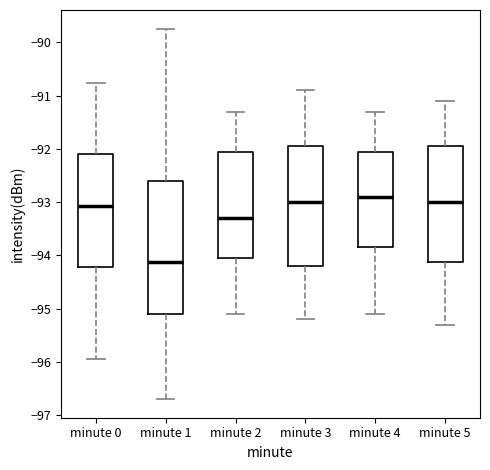

Reading left to right, read every box against the y-axis: the position of its median line, the range the box covers, and the ends of its whiskers. The values are not printed on the chart, so give them approximately, as read against the axis.

minute 0: median -93.1, box -94.2 to -92.1, whiskers -95.9 to -90.8
minute 1: median -94.1, box -95.1 to -92.6, whiskers -96.7 to -89.7
minute 2: median -93.3, box -94.0 to -92.0, whiskers -95.1 to -91.3
minute 3: median -93.0, box -94.2 to -91.9, whiskers -95.2 to -90.9
minute 4: median -92.9, box -93.8 to -92.0, whiskers -95.1 to -91.3
minute 5: median -93.0, box -94.1 to -91.9, whiskers -95.3 to -91.1